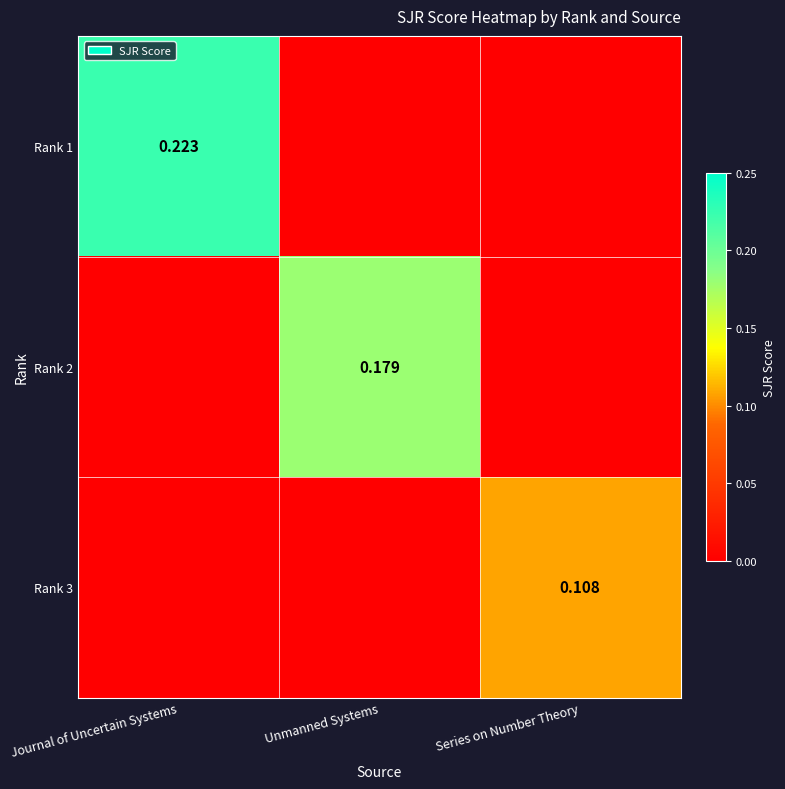

True or false: Rank 3 has a value of 0.2 at Series on Number Theory.

False